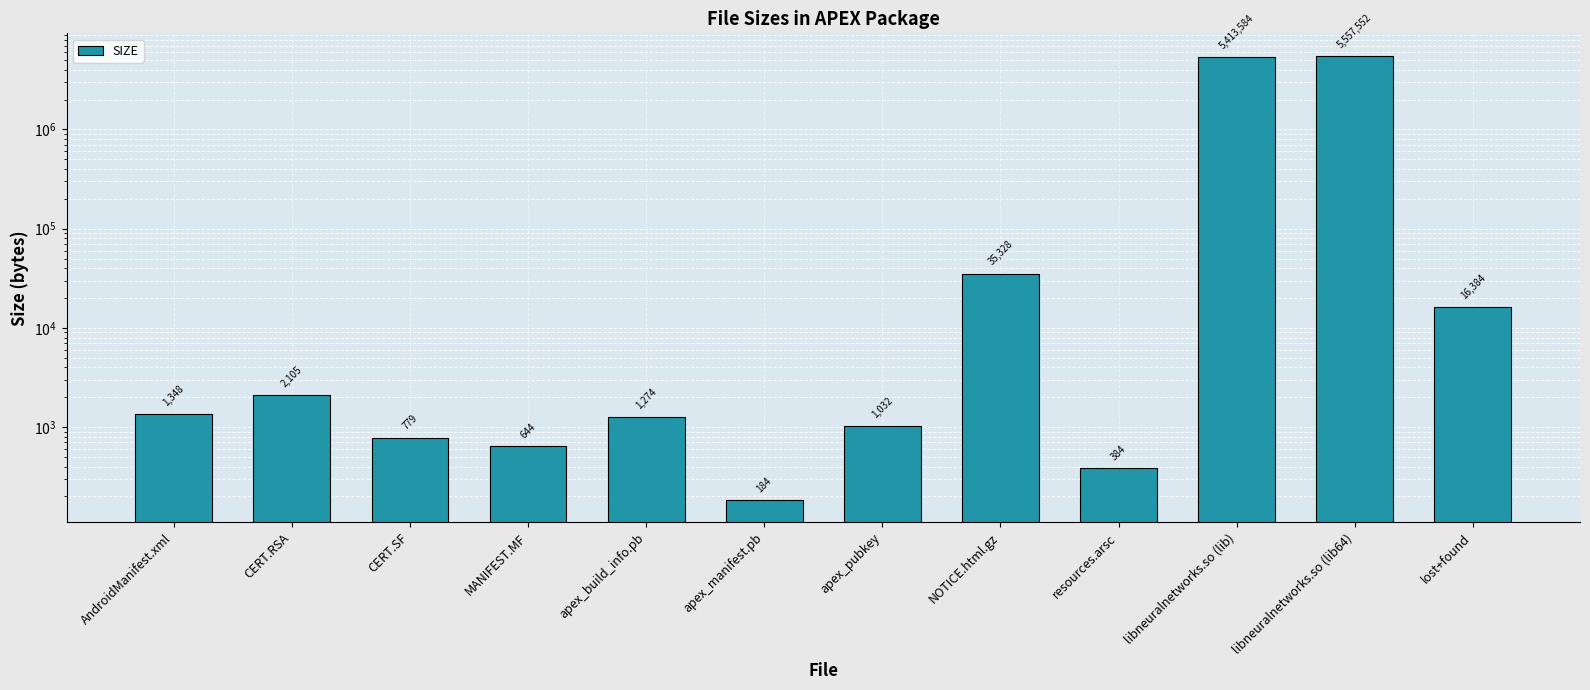

Are the bars horizontal?

No